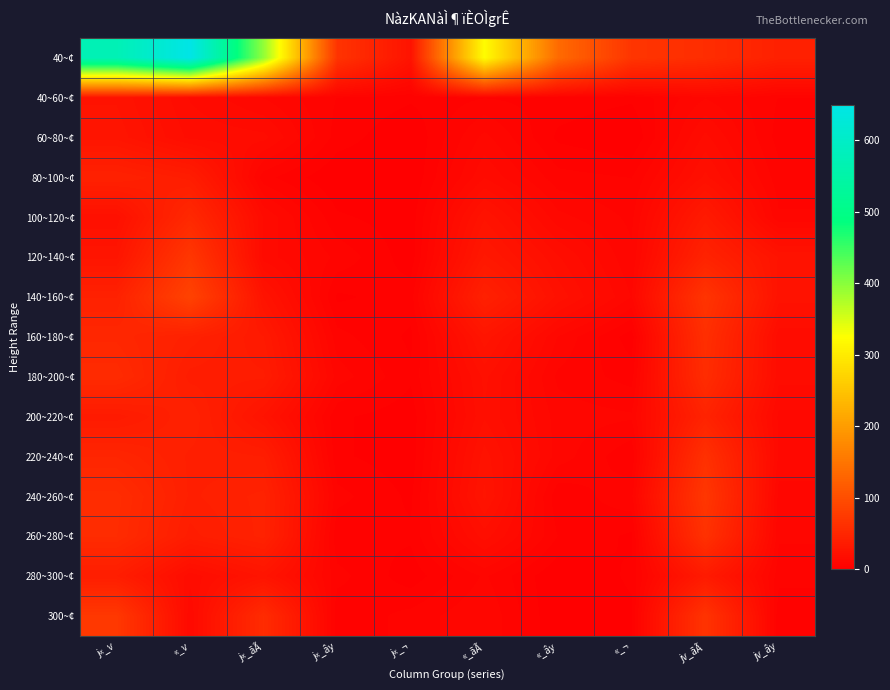

How many series are shown in this chart?

15